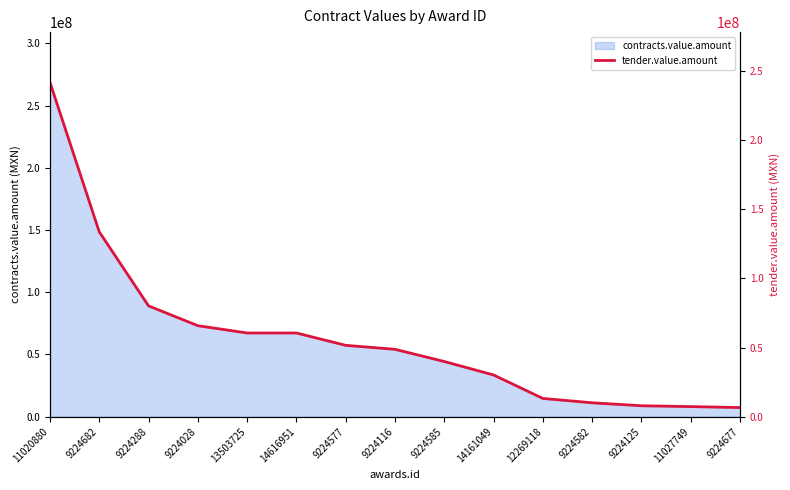

Which category has the highest value across all series?

11020880